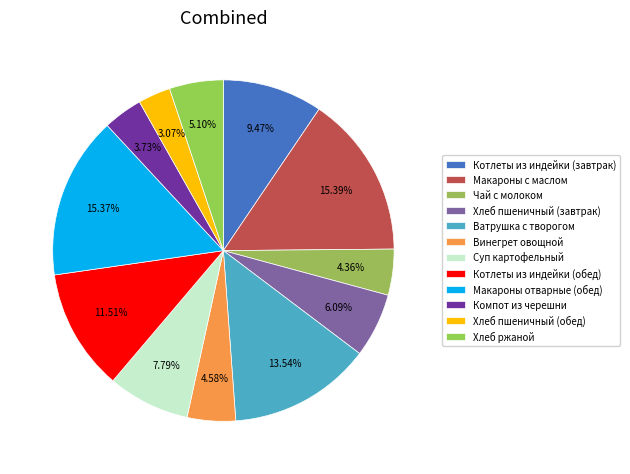

How many segments does this pie chart have?

12